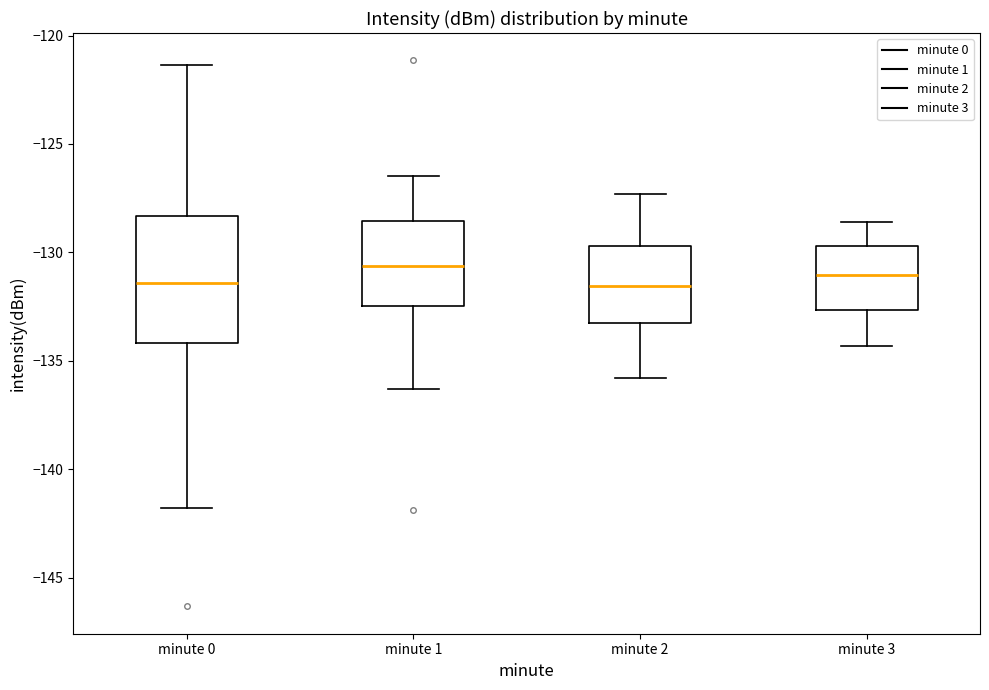

Reading left to right, read every box against the y-axis: the position of its median line, the range the box covers, and the ends of its whiskers. The values are not printed on the chart, so give them approximately, as read against the axis.

minute 0: median -131.5, box -134.0 to -128.5, whiskers -142.0 to -121.5
minute 1: median -130.5, box -132.5 to -128.5, whiskers -136.5 to -126.5
minute 2: median -131.5, box -133.0 to -129.5, whiskers -136.0 to -127.5
minute 3: median -131.0, box -132.5 to -129.5, whiskers -134.5 to -128.5